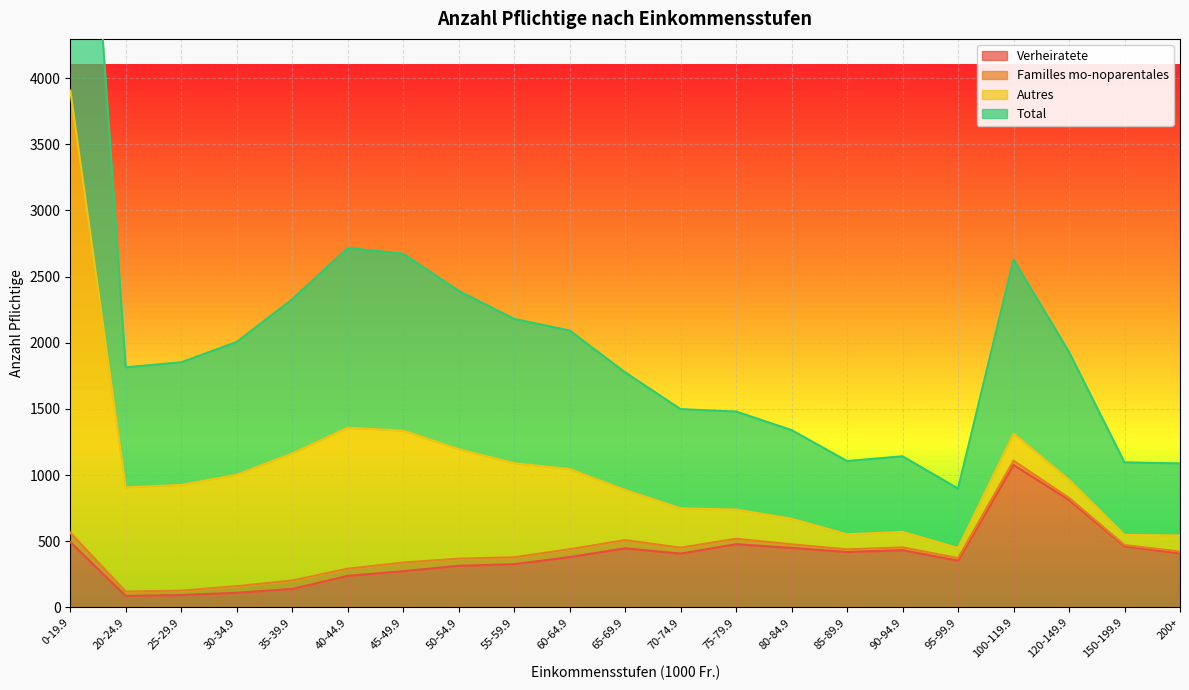

Where does the Total series first go above 926?

0-19.9